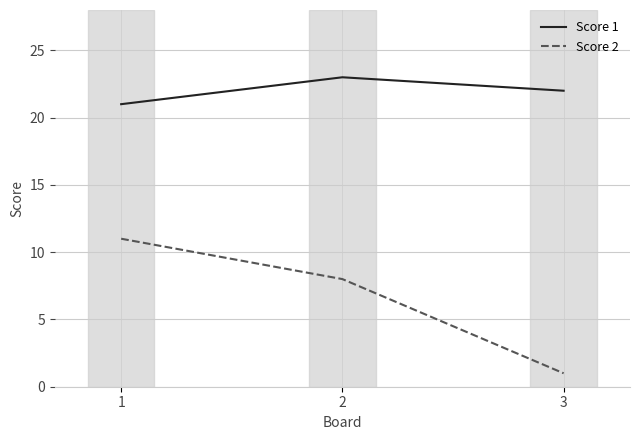

What is the spread (max minus min) of values at 3?

21